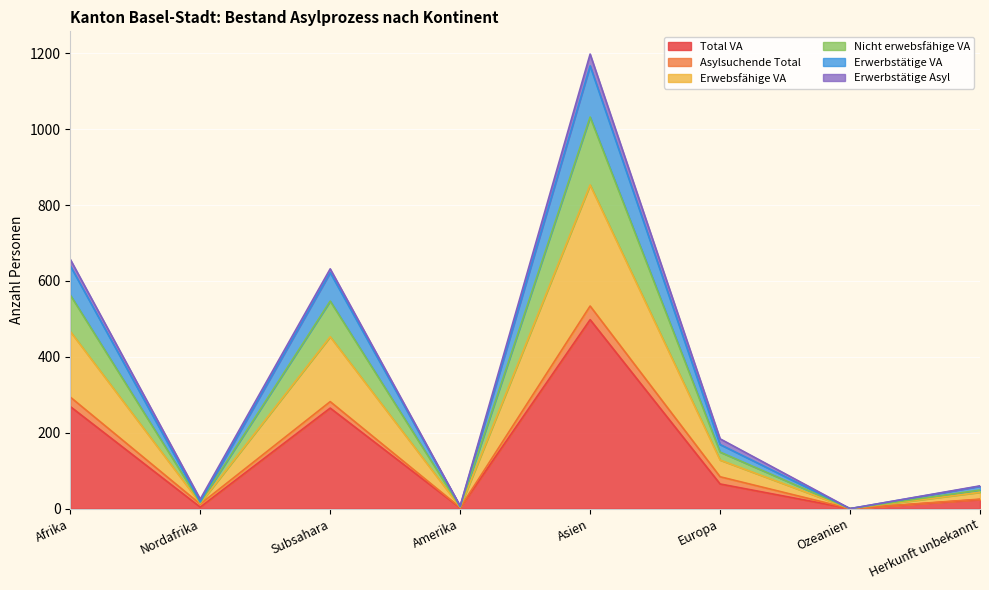

True or false: Nicht erwebsfähige VA has a value of 2 at Amerika.

False